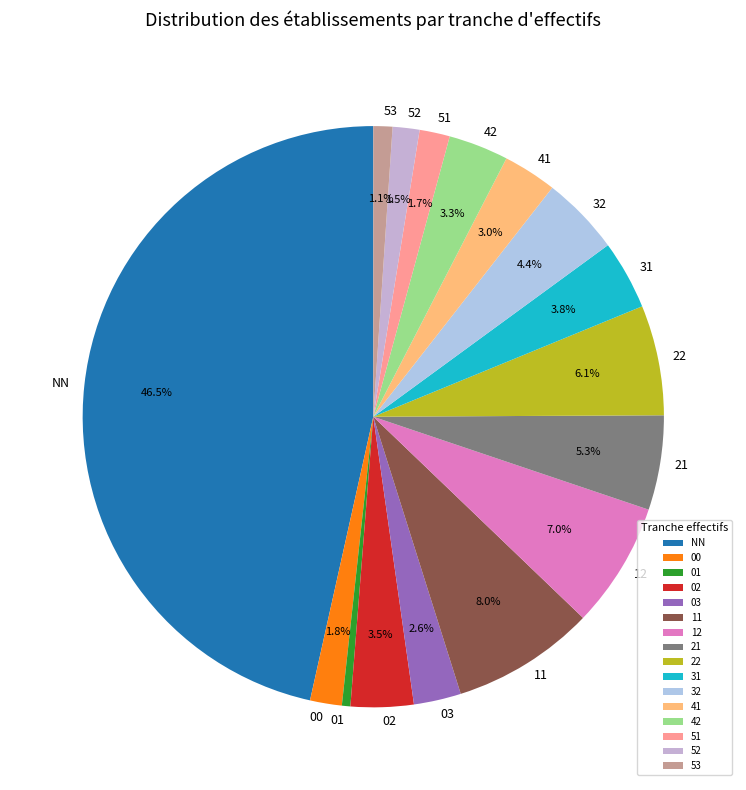

Is 03 the majority of the pie?

No